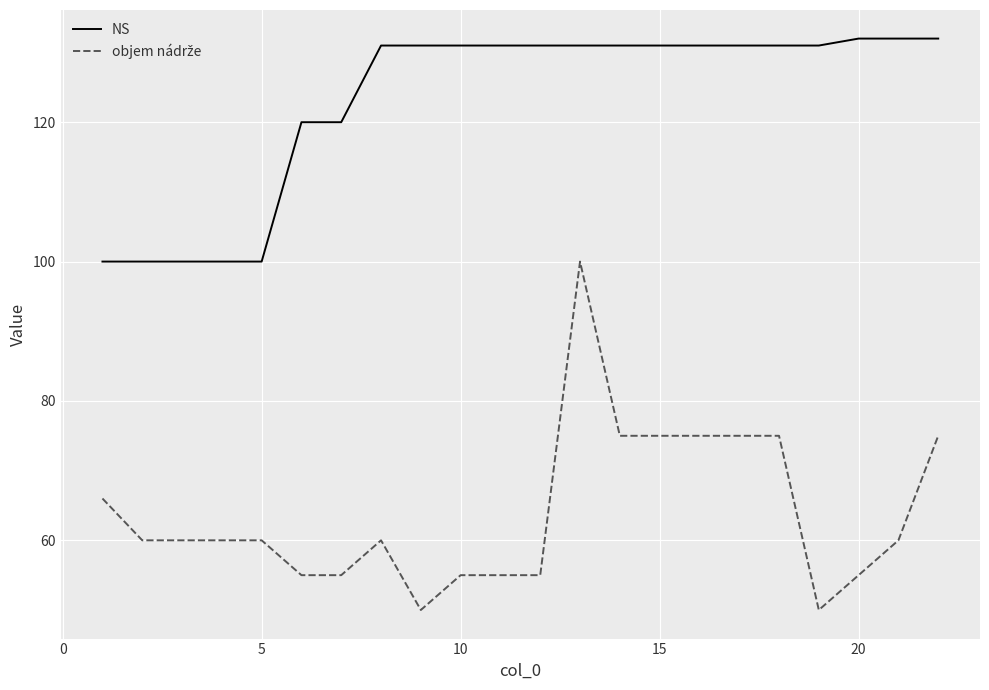

What is the difference between the maximum and minimum values in the NS series?

32